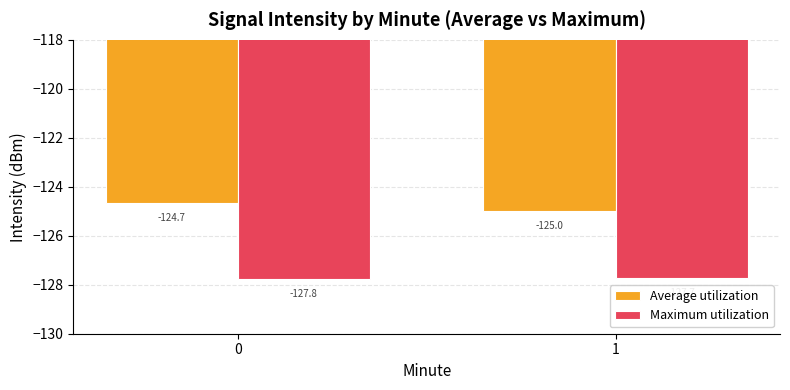

The value of Average utilization at 0 is -124.7. True or false?

True